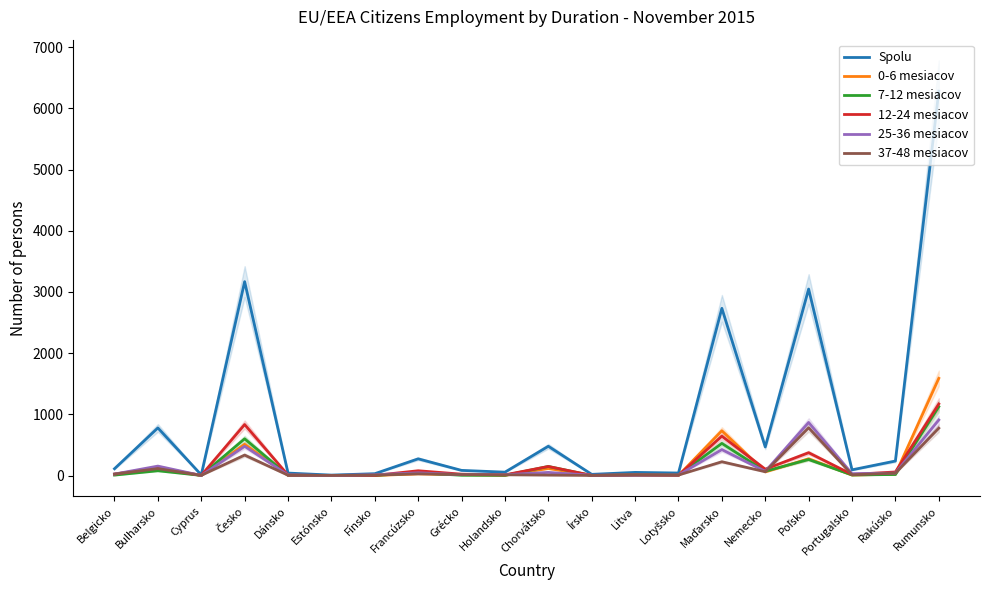

Does the chart have visible grid lines?

No